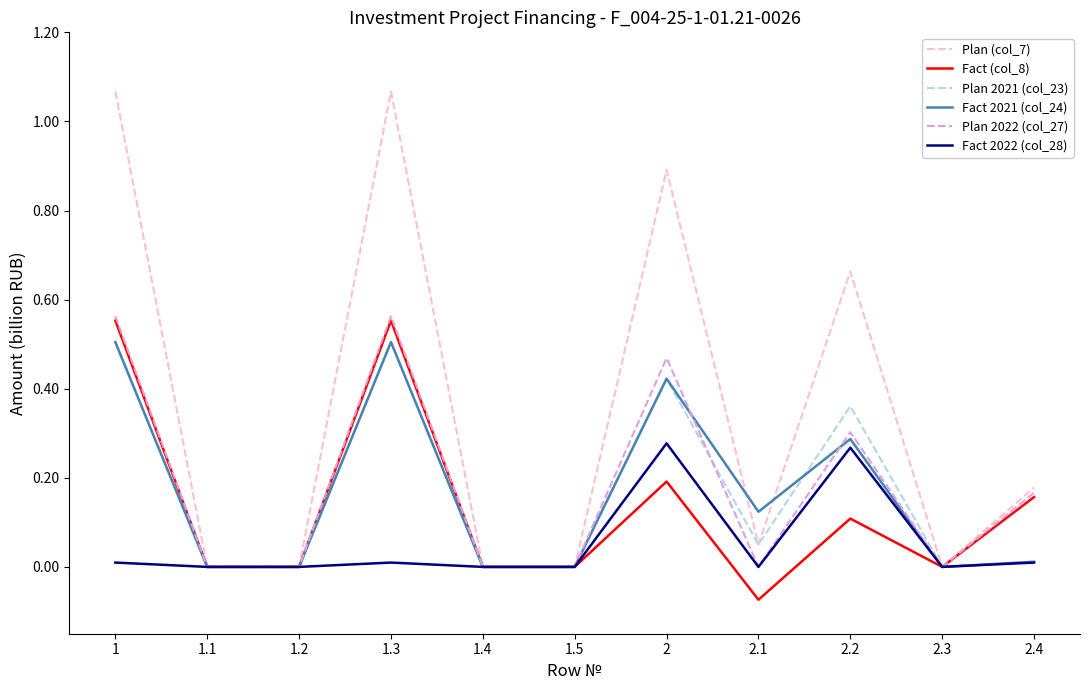

At which category does the chart reach its minimum across all series?

2.1